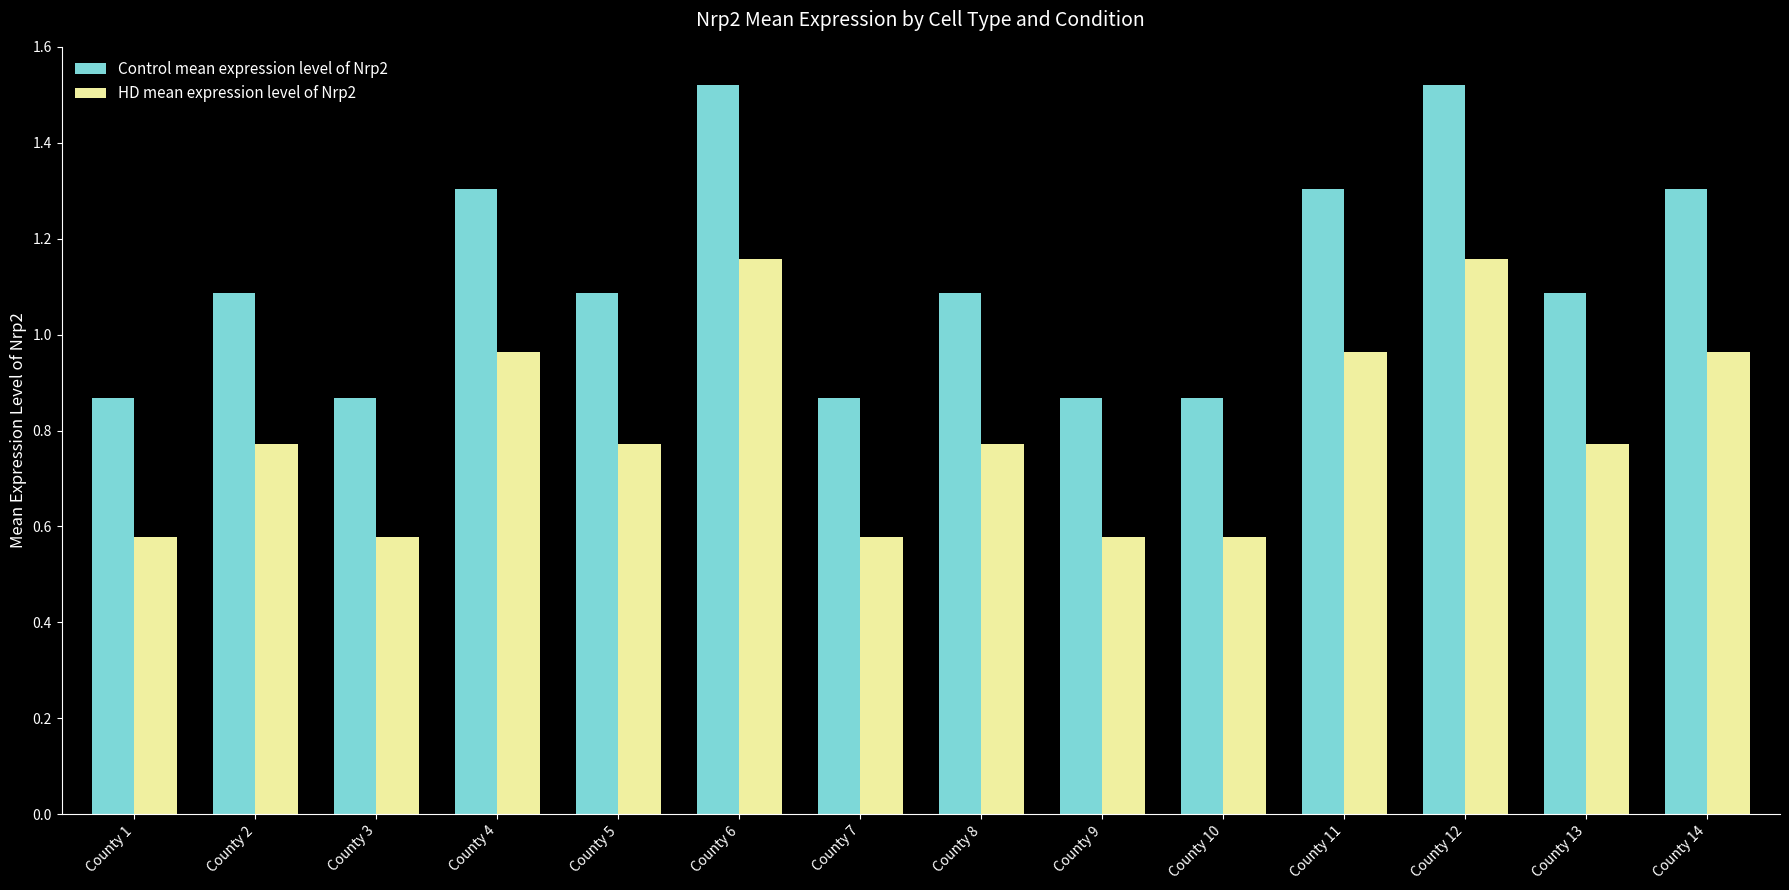

Count the Control mean expression level of Nrp2 values in the range 0 to 1.

5